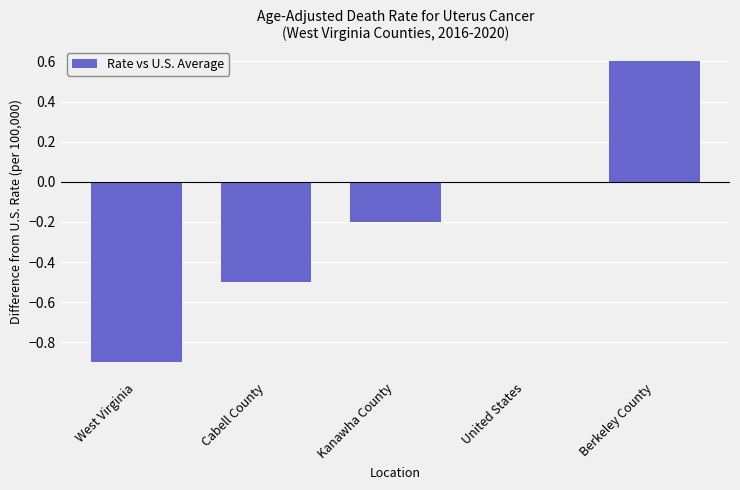

What is the sum of the values at Cabell County and West Virginia?

-1.4